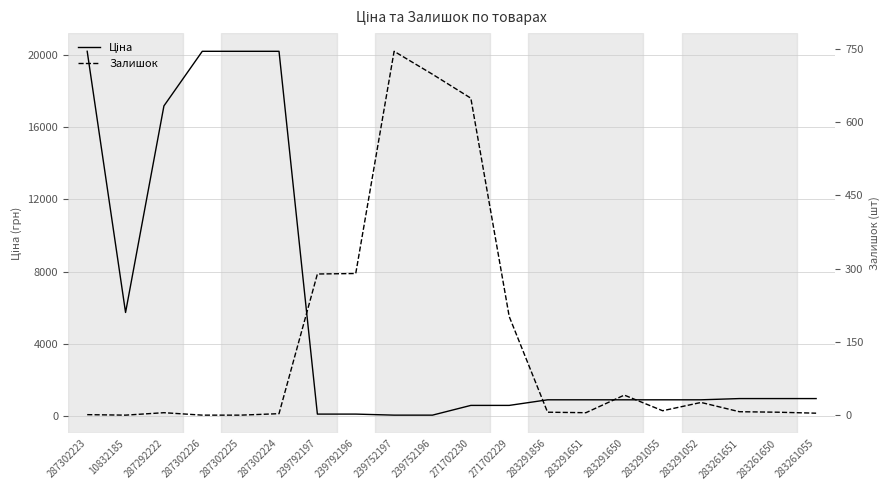

Is it true that Ціна equals 5736.9 at 10832185?

True